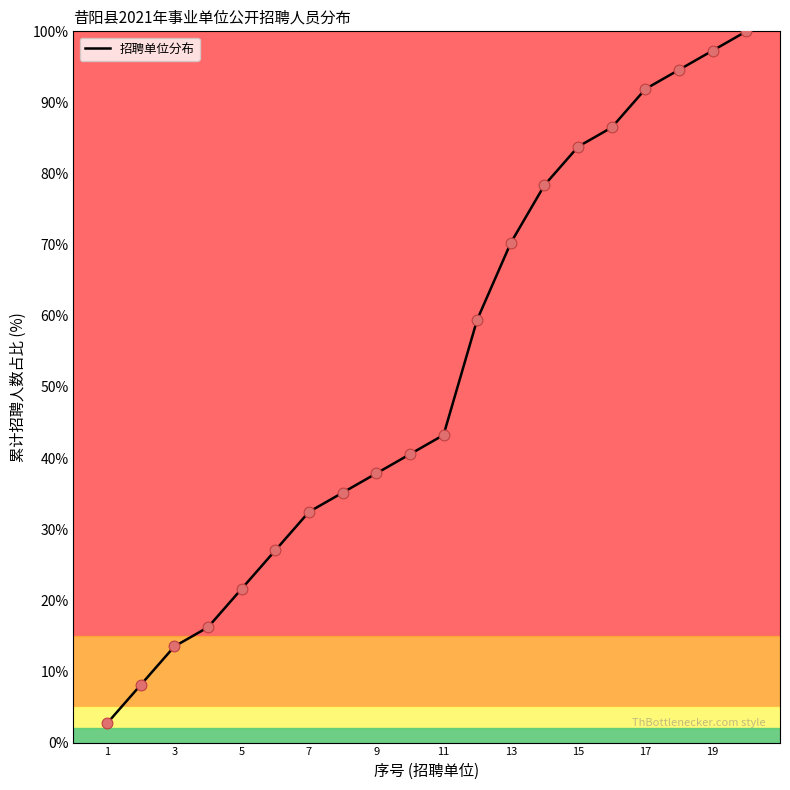

What is the minimum value shown in the chart?

2.7